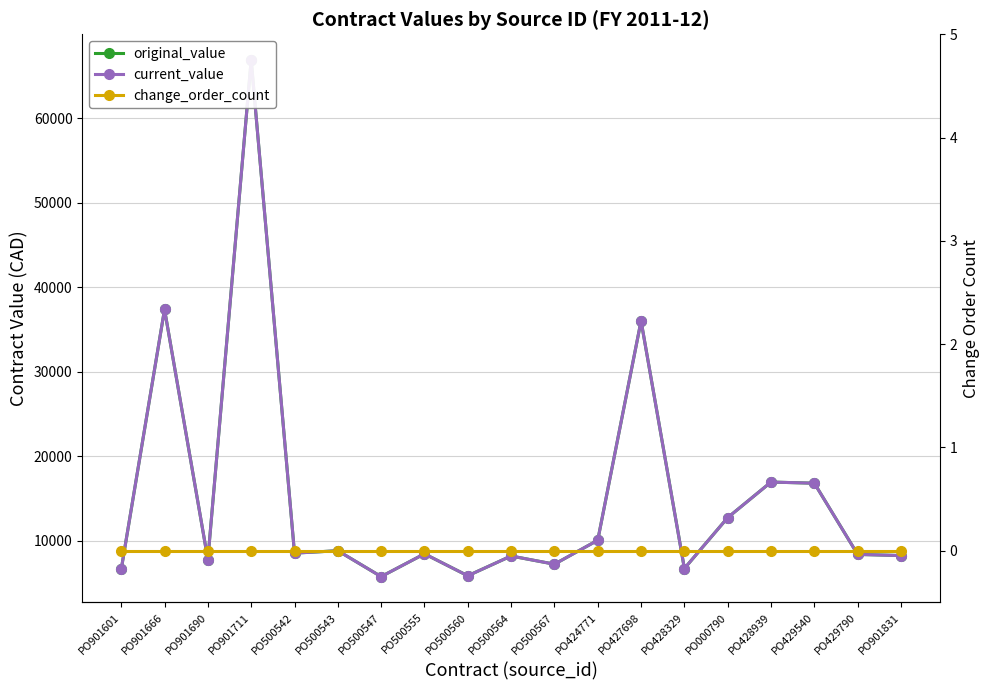

Rank the series by their maximum value, from lowest to highest.

change_order_count, original_value, current_value